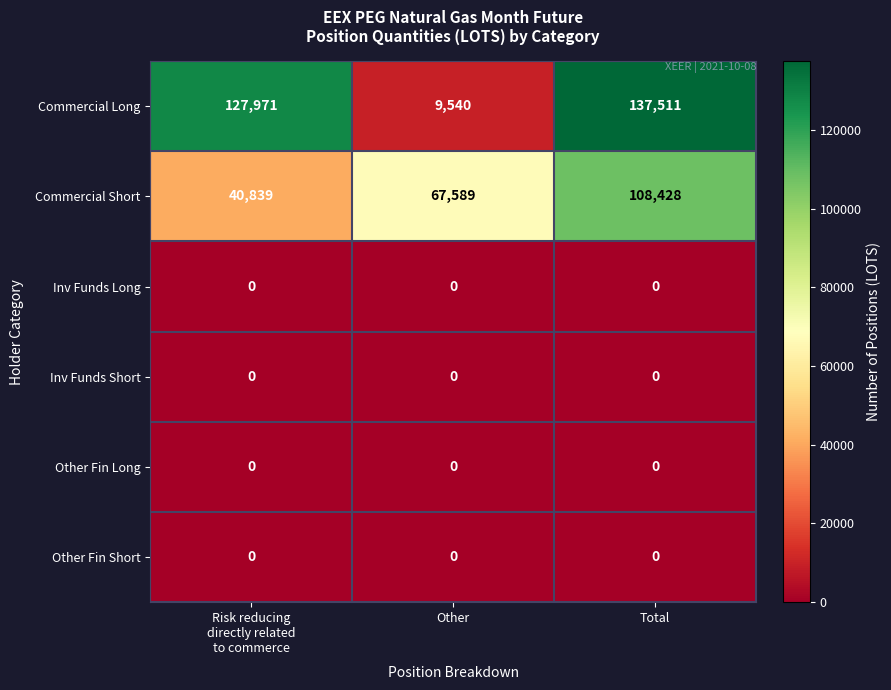

Reading left to right, list all the values displayed in this chart.

Commercial Long: 127971	9540	137511
Commercial Short: 40839	67589	108428
Inv Funds Long: 0	0	0
Inv Funds Short: 0	0	0
Other Fin Long: 0	0	0
Other Fin Short: 0	0	0